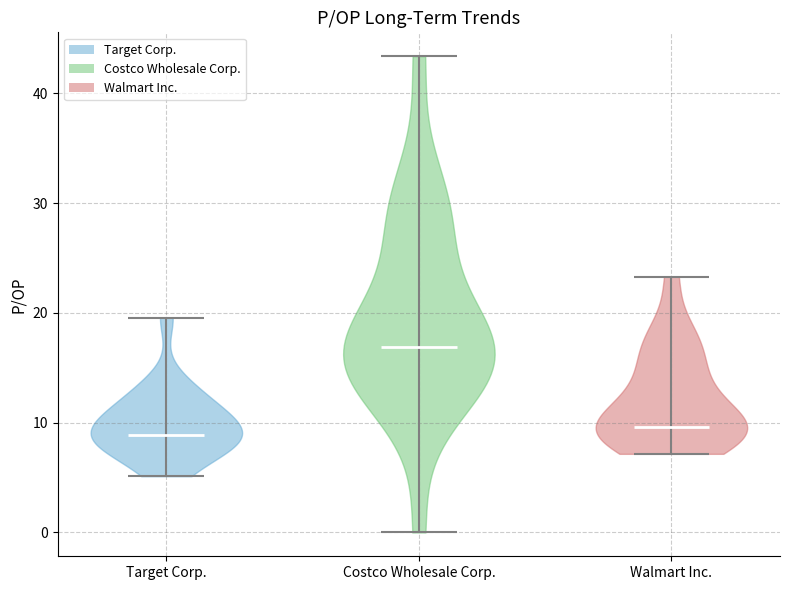

Reading left to right, read every violin against the y-axis: where its median line is, and the lowest and highest points it reaches. The values are not printed on the chart, so give them approximately, as read against the axis.

Target Corp.: median line 9, lowest point 5, highest point 20
Costco Wholesale Corp.: median line 17, lowest point 0, highest point 43
Walmart Inc.: median line 10, lowest point 7, highest point 23